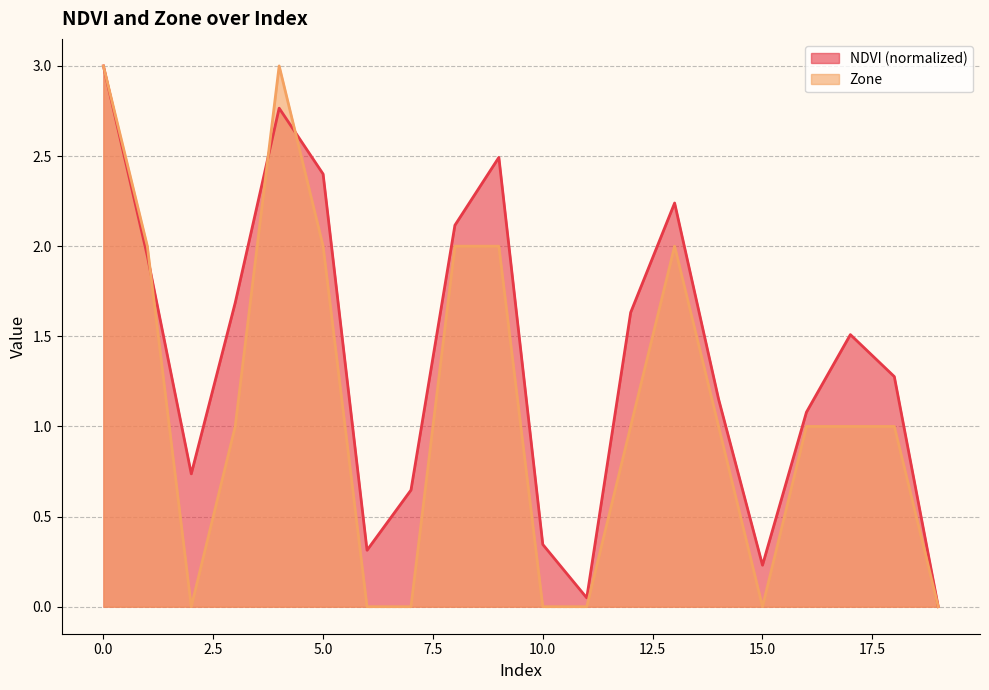

Reading left to right, transcribe all the data shown in this chart.

NDVI: 3.0	1.9	0.7	1.7	2.8	2.4	0.3	0.6	2.1	2.5	0.3	0.0	1.6	2.2	1.2	0.2	1.1	1.5	1.3	0.0
Zone: 3.0	2.0	0.0	1.0	3.0	2.0	0.0	0.0	2.0	2.0	0.0	0.0	1.0	2.0	1.0	0.0	1.0	1.0	1.0	0.0